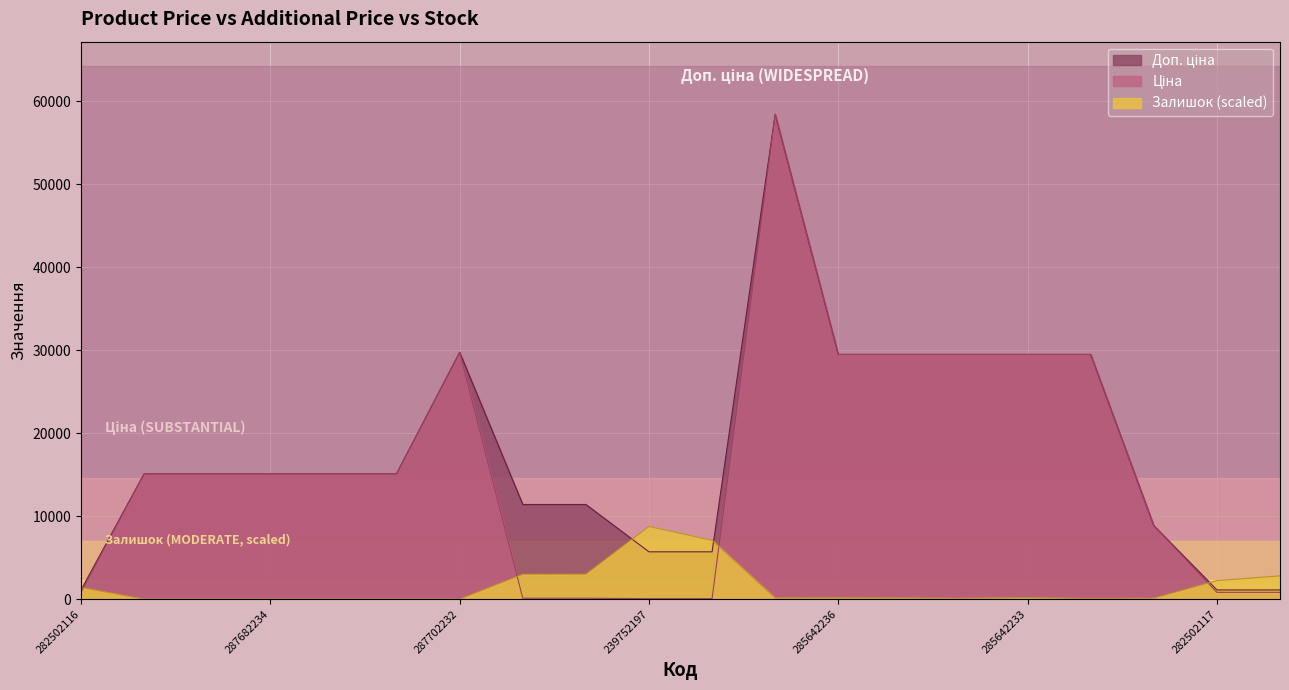

Which label corresponds to the smallest value in the chart?

287682236